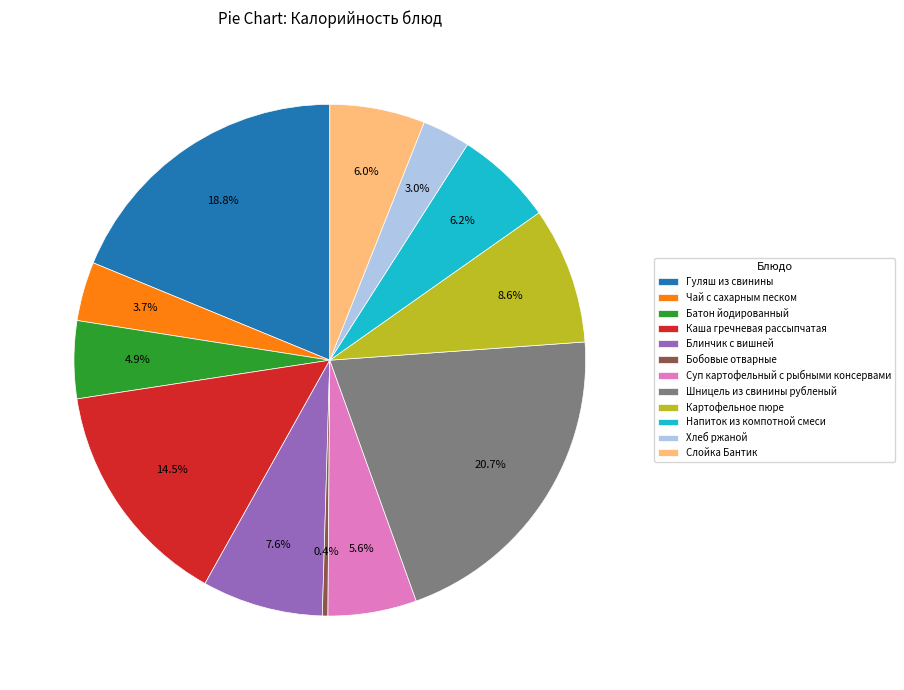

Does Блинчик с вишней represent more than half of the total?

No